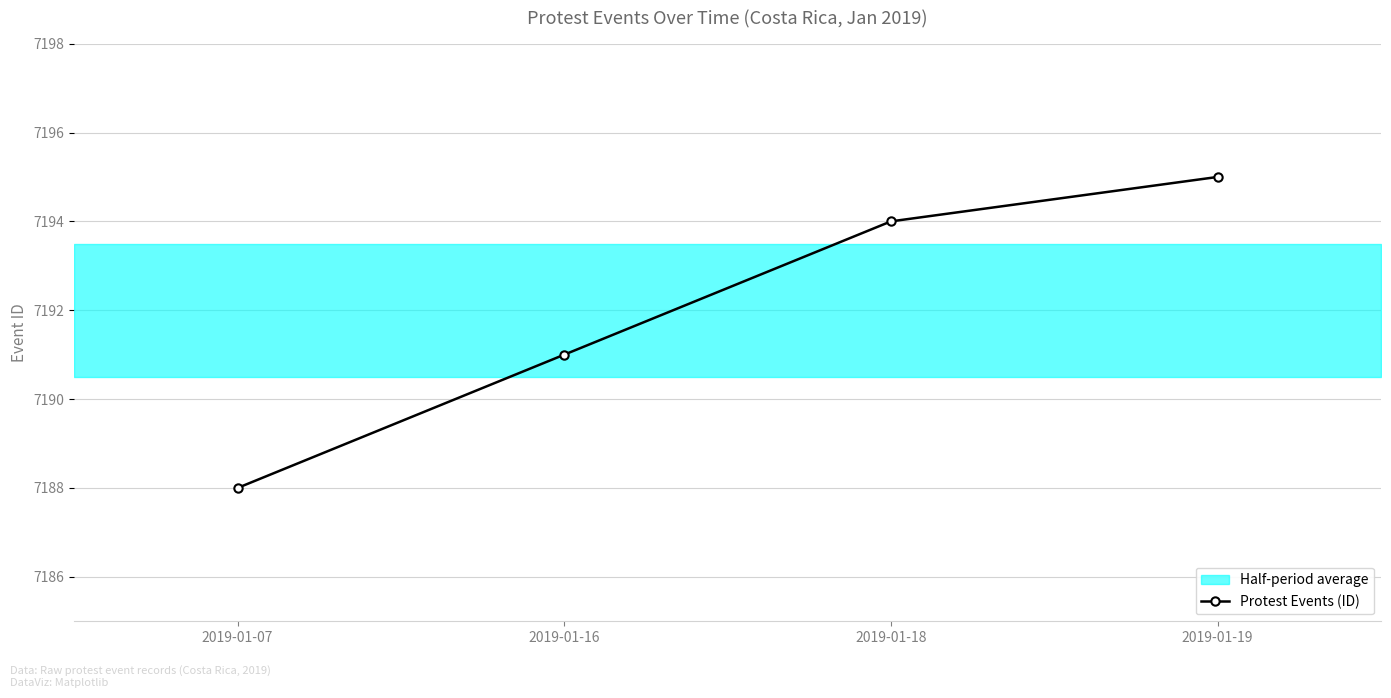

Approximately how many times larger is the value at 2019-01-07 compared to 2019-01-18?

1.0